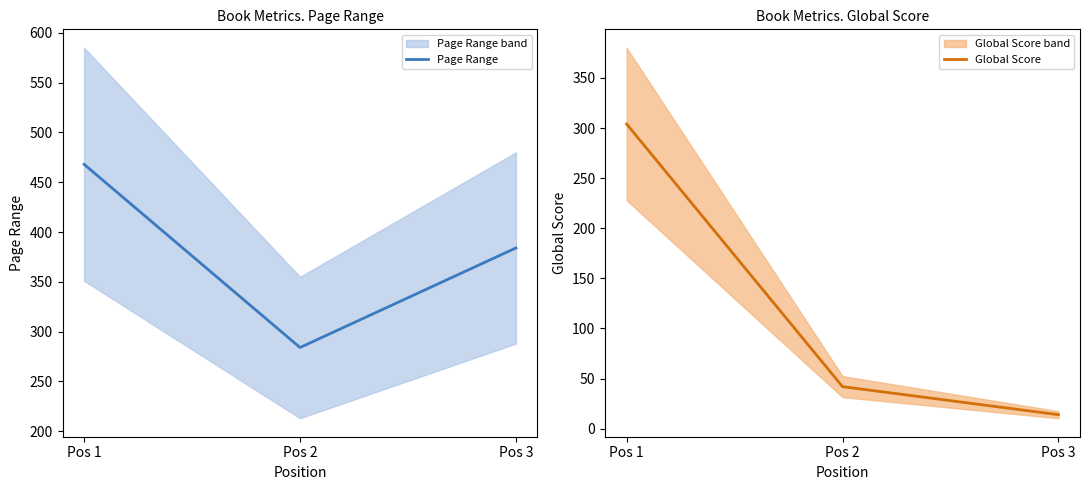

At which category is the sum across all series the highest?

Pos 1